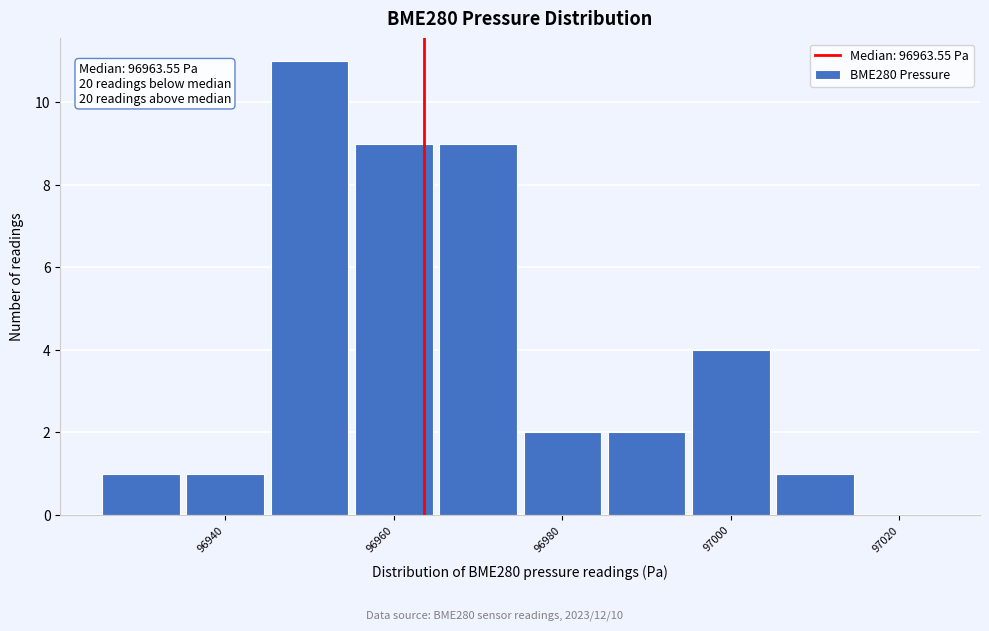

Over which range of the x-axis is the bar tallest?

96945 to 96955